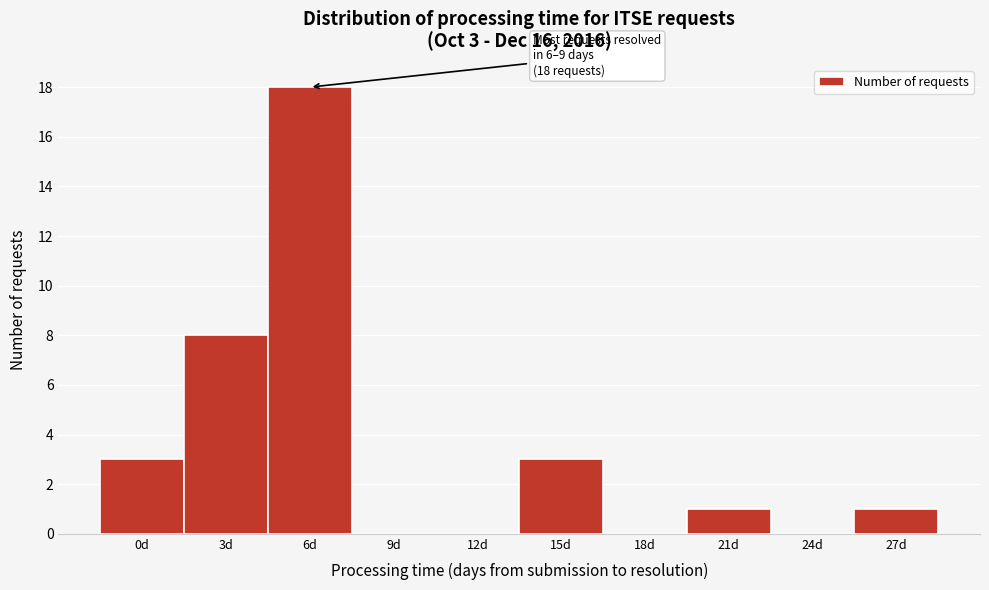

Reading right to left, transcribe all the data shown in this chart.

27d=1	24d=0	21d=1	18d=0	15d=3	12d=0	9d=0	6d=18	3d=8	0d=3